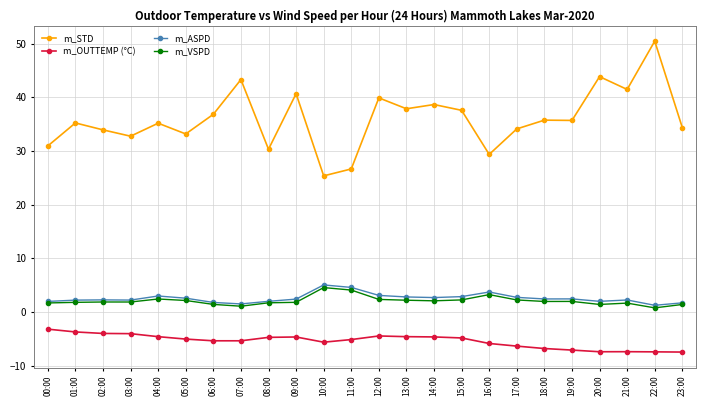

What is the approximate value of m_VSPD at 14:00?

2.1